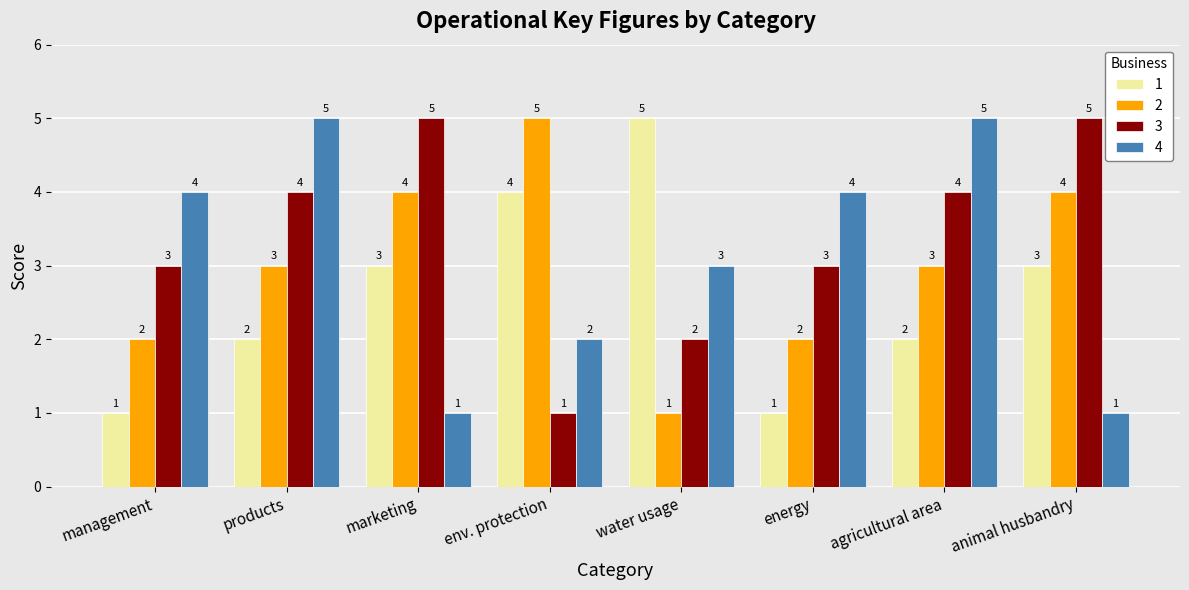

Is it true that 1 equals 1 at env. protection?

False